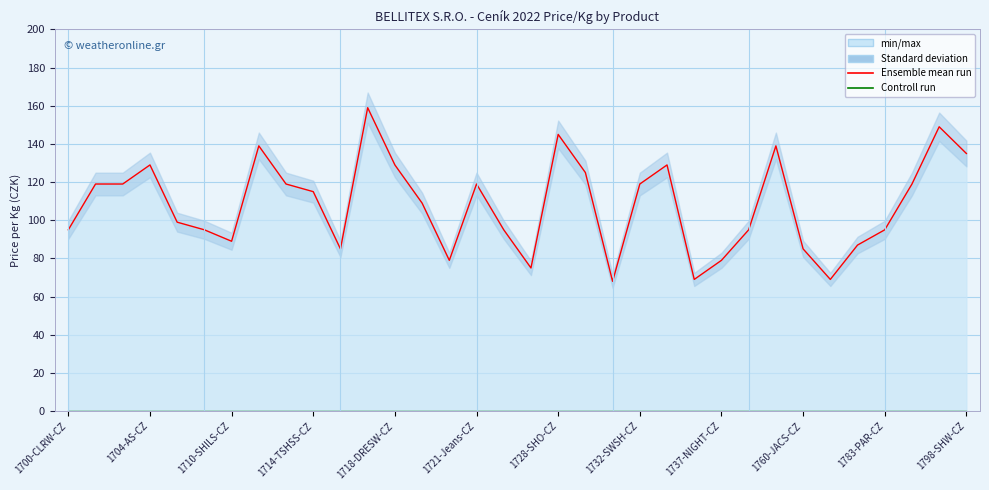

What is the total value across all series at 1783-PAR-CZ?

95